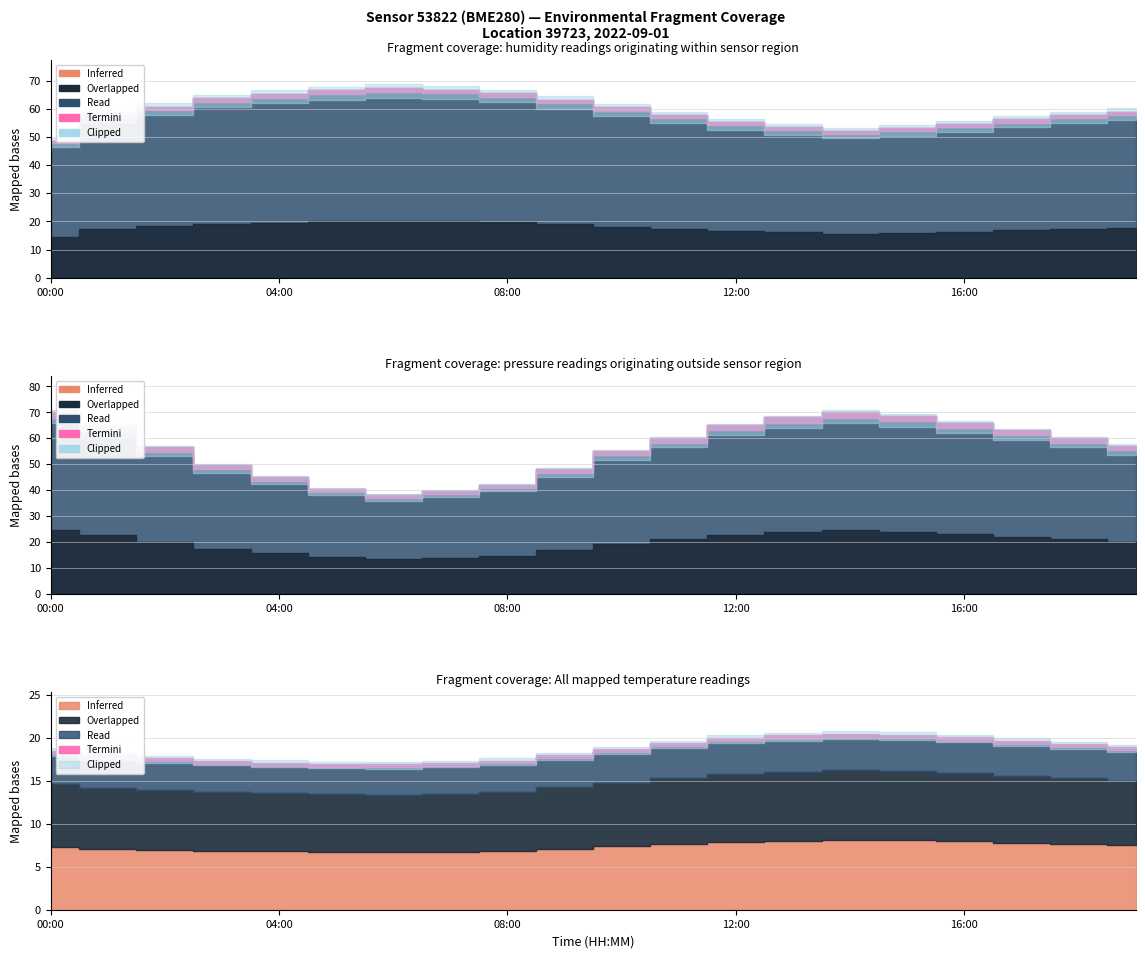

True or false: humidity has more than 1 points higher than both neighbors.

False